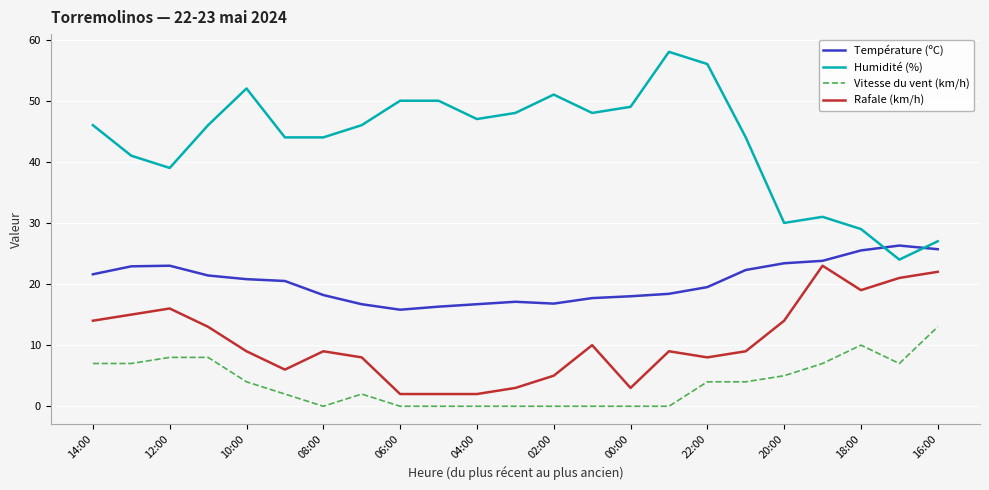

True or false: Humidité (%) and Vitesse du vent (km/h) intersect in this chart.

False